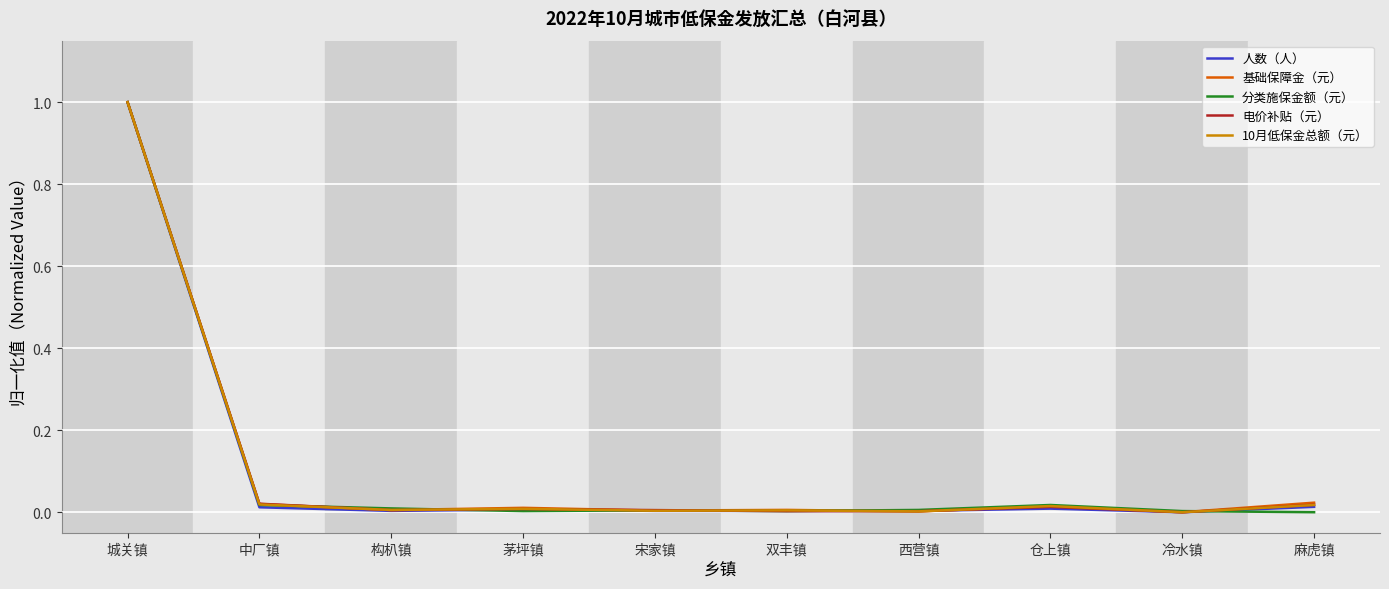

At which category is the sum across all series the highest?

城关镇